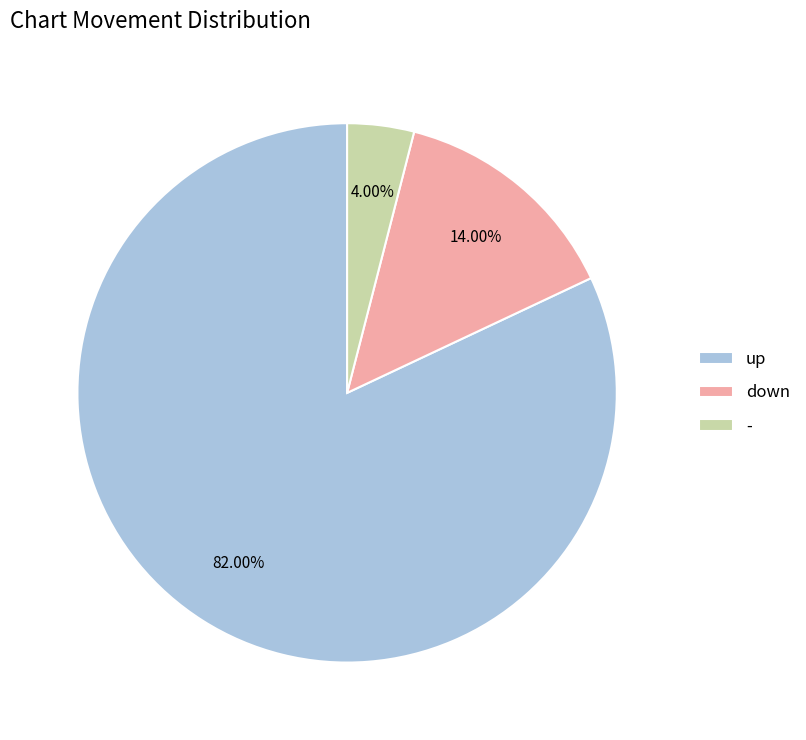

What is the majority slice?

up